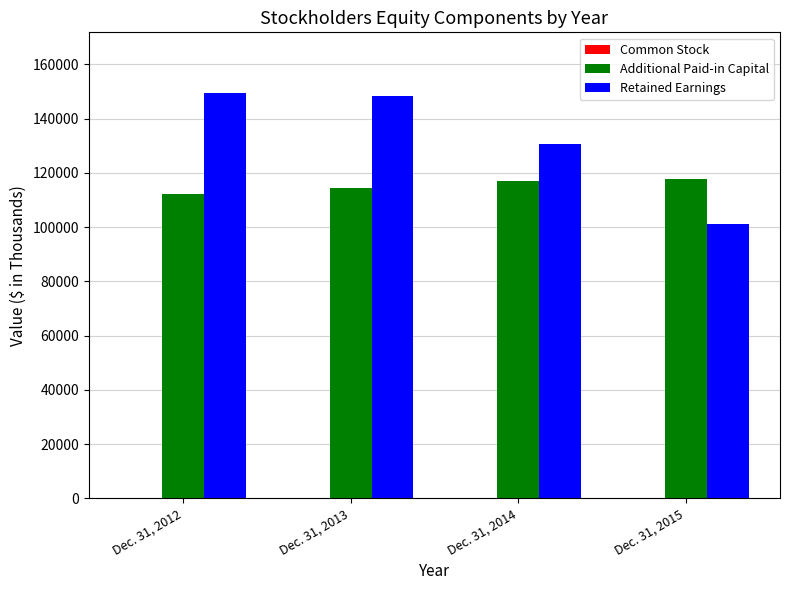

What is the difference between the Retained Earnings values at Dec. 31, 2012 and Dec. 31, 2015?

48198